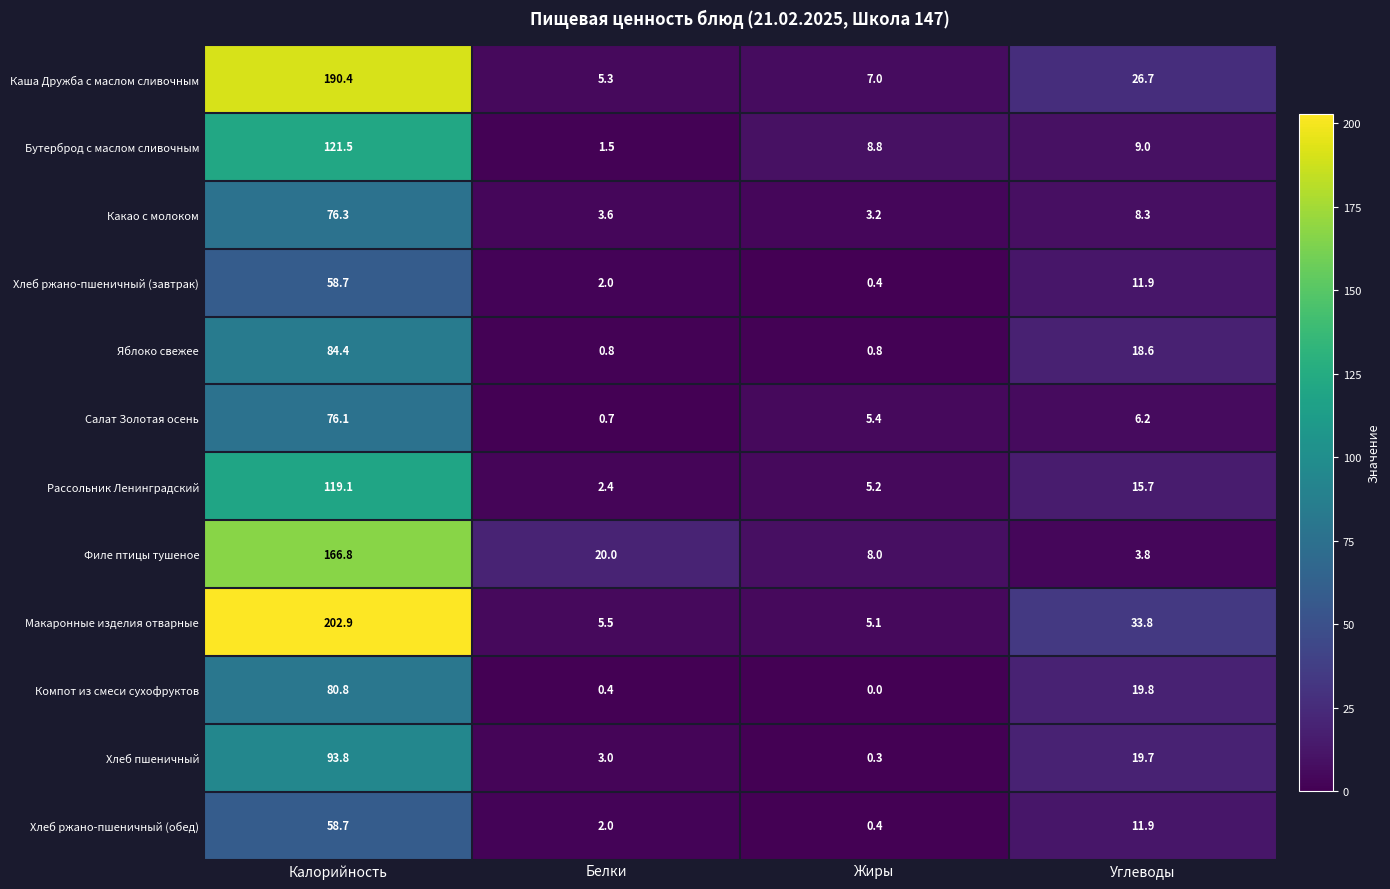

What is the sum of the Салат Золотая осень values at Жиры and Белки?

6.1